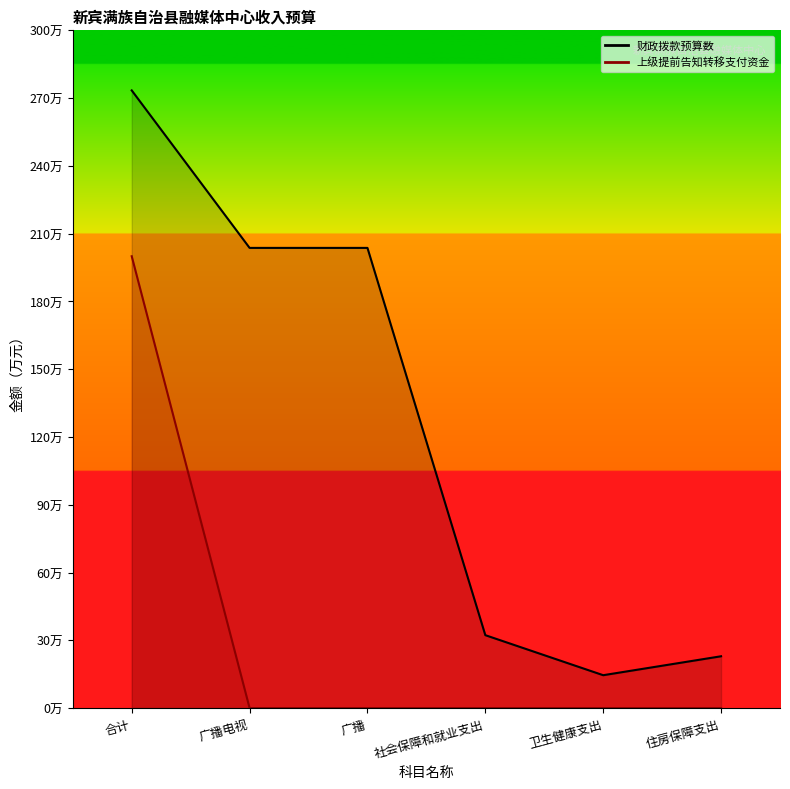

What is the difference between the second highest and minimum values in the 财政拨款预算数 series?

189.2